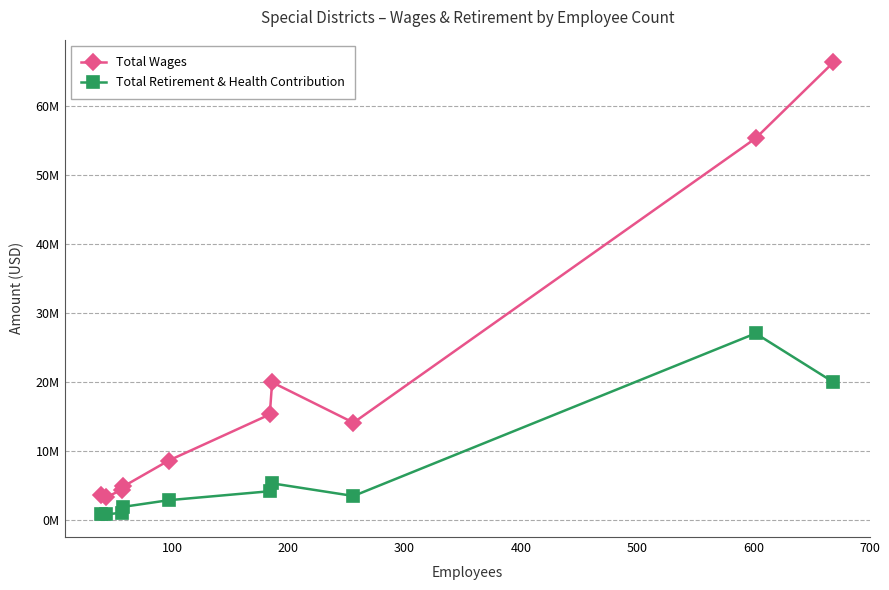

In Total Wages, how many points are lower than both neighbors (excluding endpoints)?

2